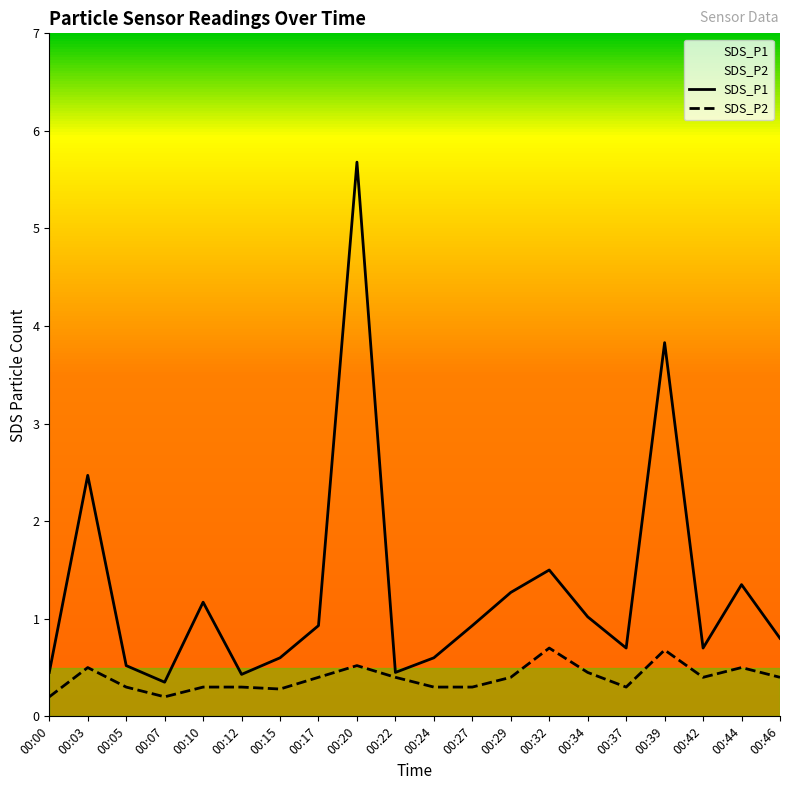

What is the total value across all series at 00:03?

3.0